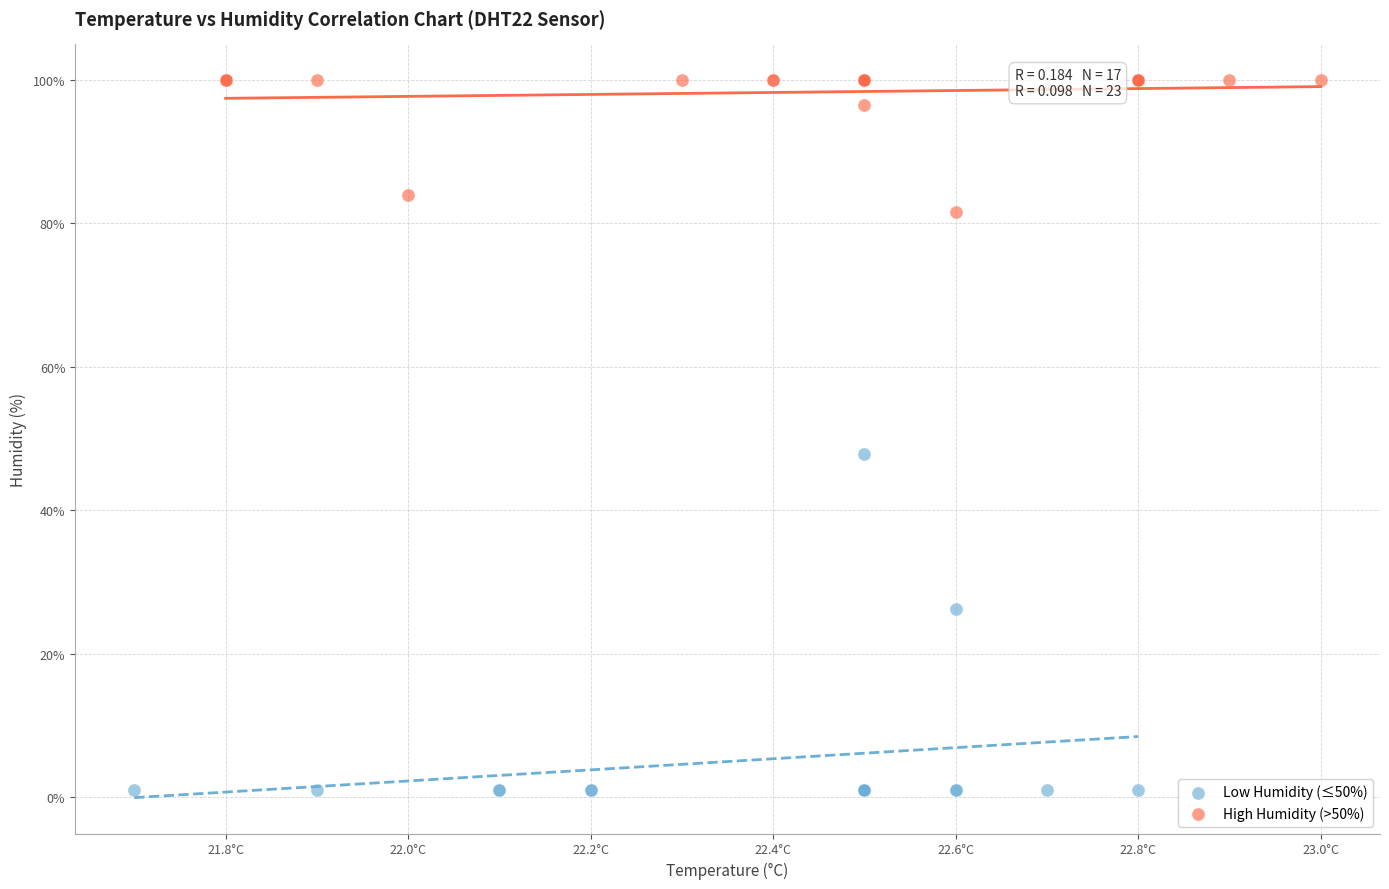

Which series has the largest Y range (max minus min)?

Low Humidity (≤50%)